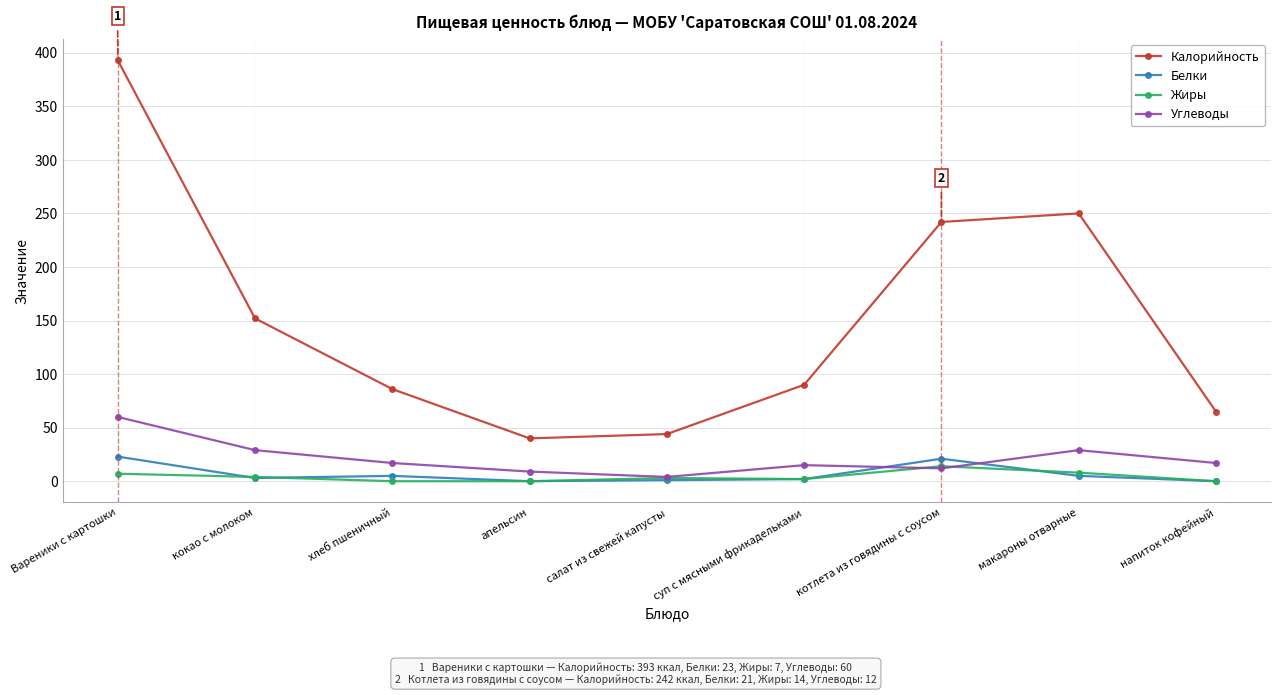

What is the total value across all series at напиток кофейный?

82